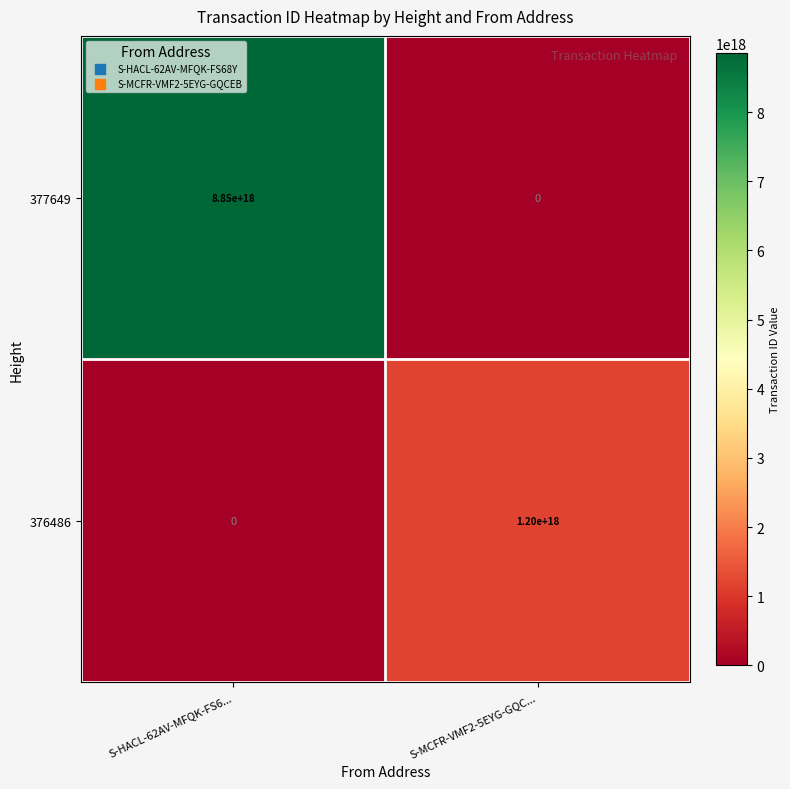

Which category has the highest value across all series?

S-HACL-62AV-MFQK-FS6...